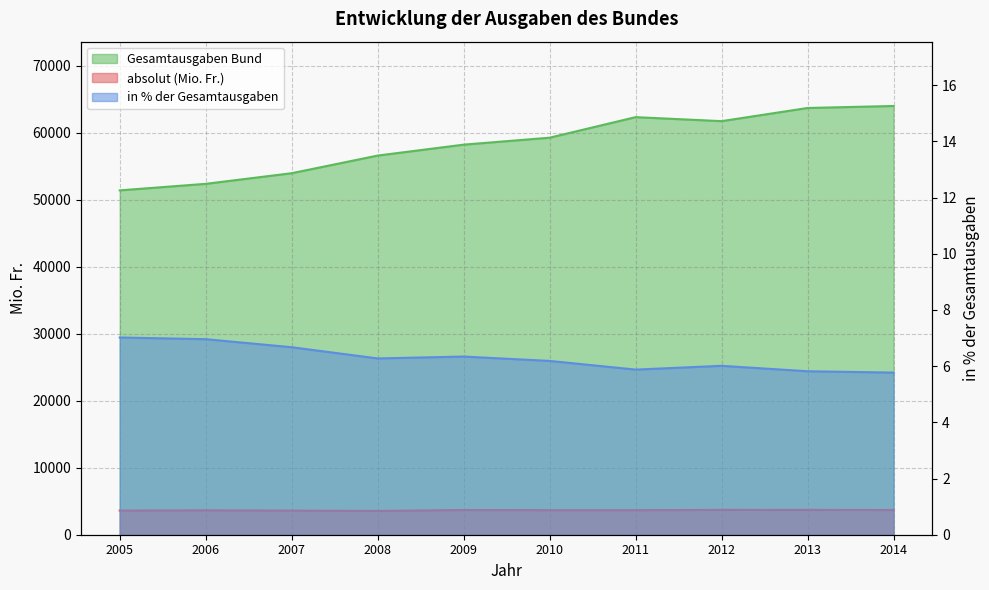

Reading left to right, transcribe all the data shown in this chart.

absolut (Mio. Fr.): 3608.0	3645.0	3601.0	3551.0	3692.0	3666.0	3663.0	3711.0	3706.0	3693.0
in % der Gesamtausgaben: 7.0	7.0	6.7	6.3	6.3	6.2	5.9	6.0	5.8	5.8
Gesamtausgaben Bund: 51403.0	52377.0	53965.0	56598.0	58228.0	59266.0	62333.0	61736.0	63700.0	64000.0